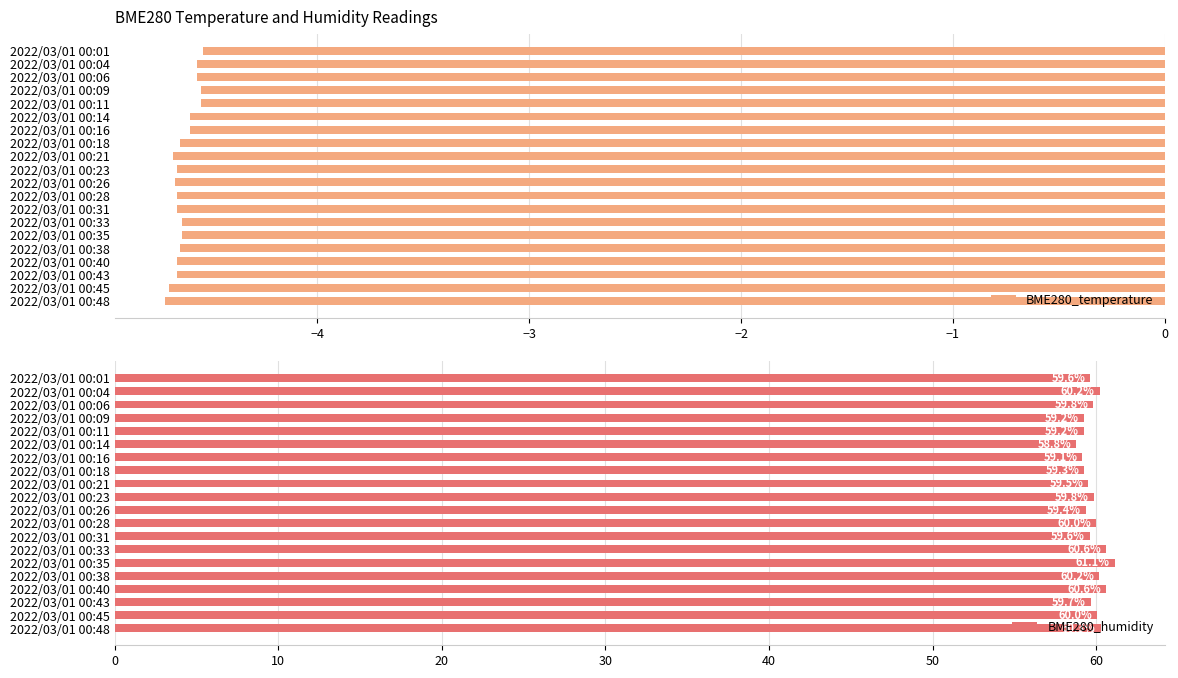

Rank the series by their average value, from lowest to highest.

BME280_temperature, BME280_humidity